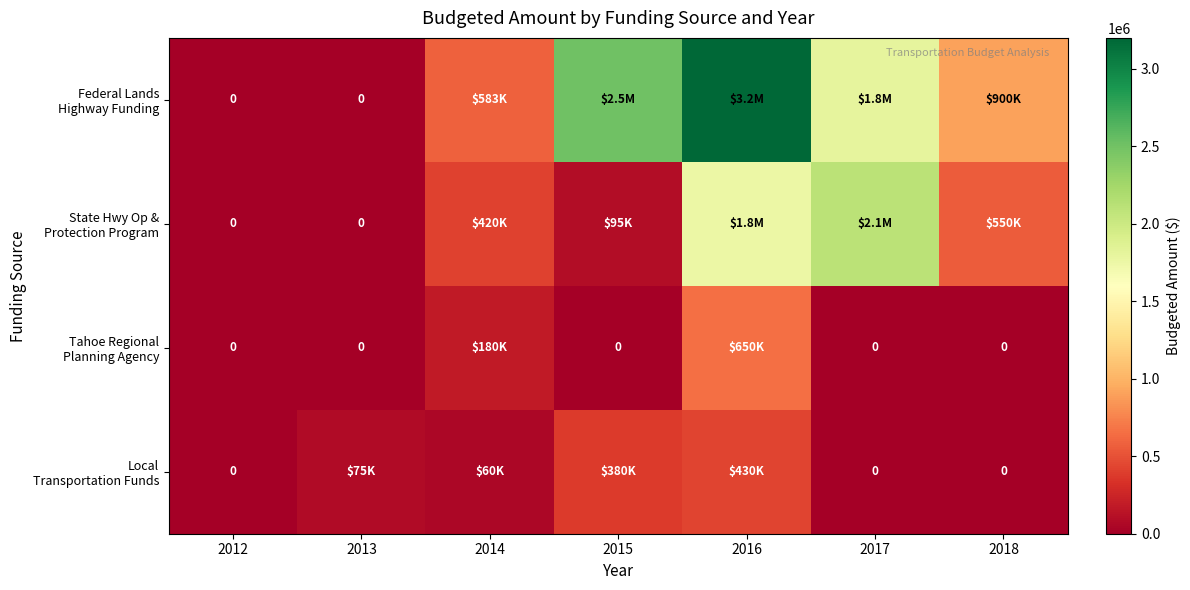

What is the total value across all series at 2018?

1450000